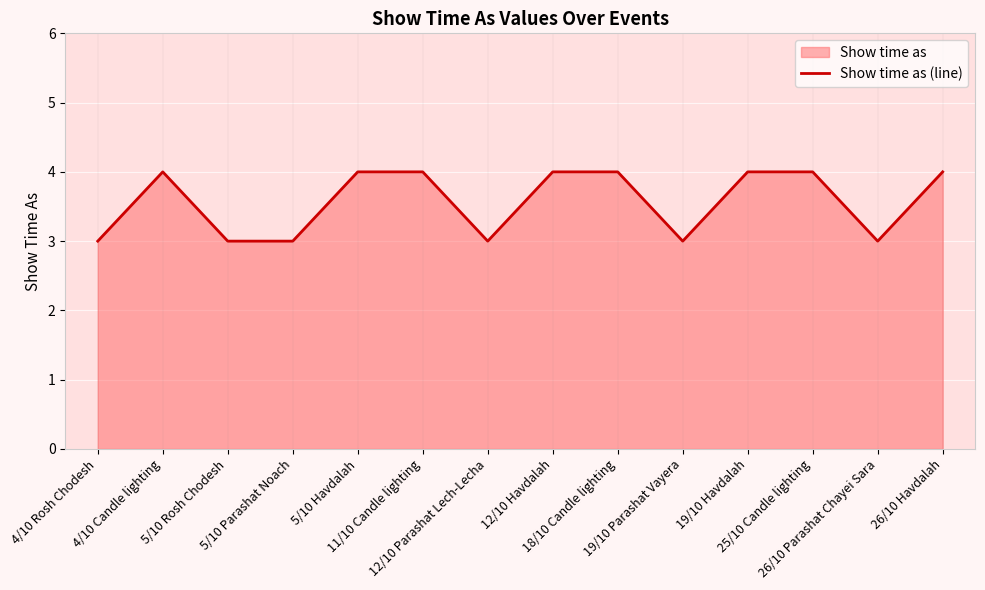

Read the value at 18/10 Candle lighting.

4